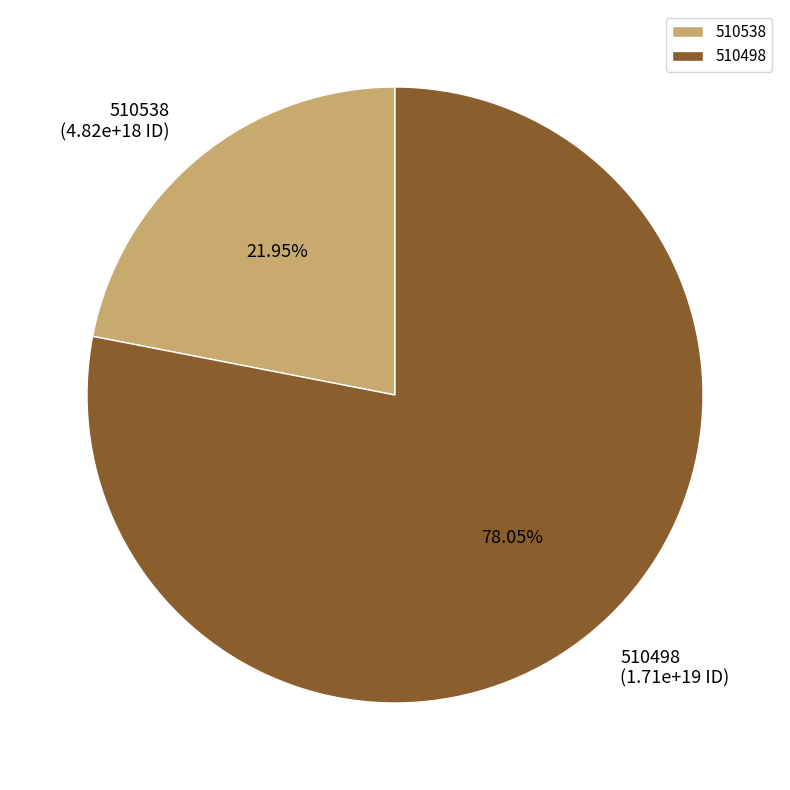

How many segments does this pie chart have?

2